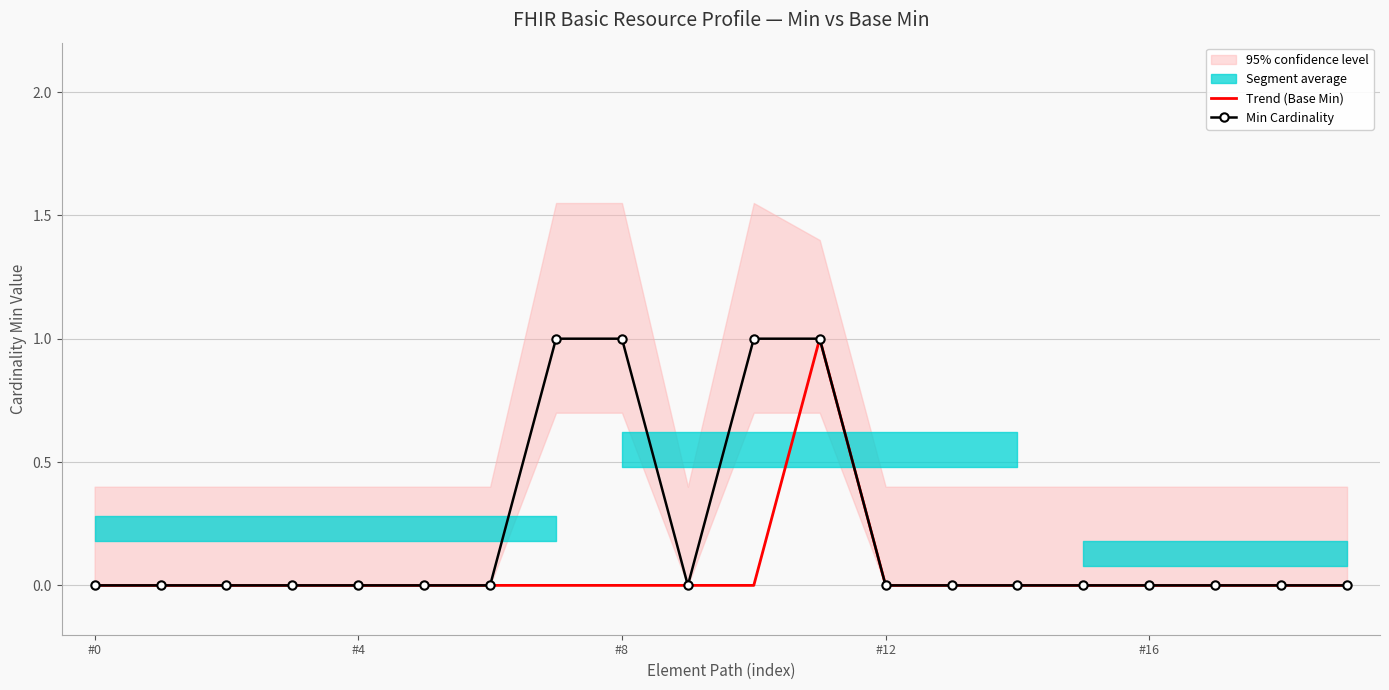

The Min Cardinality series shows -1 at #16. True or false?

False